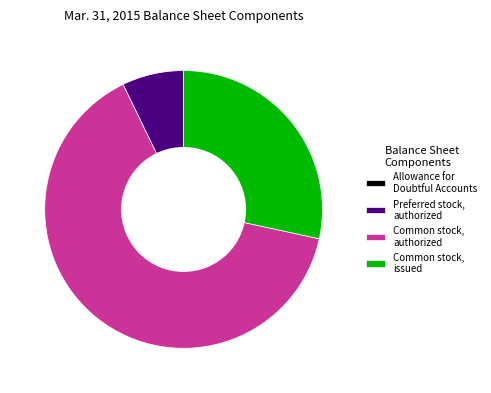

What is the largest slice in the pie chart?

Common stock, authorized